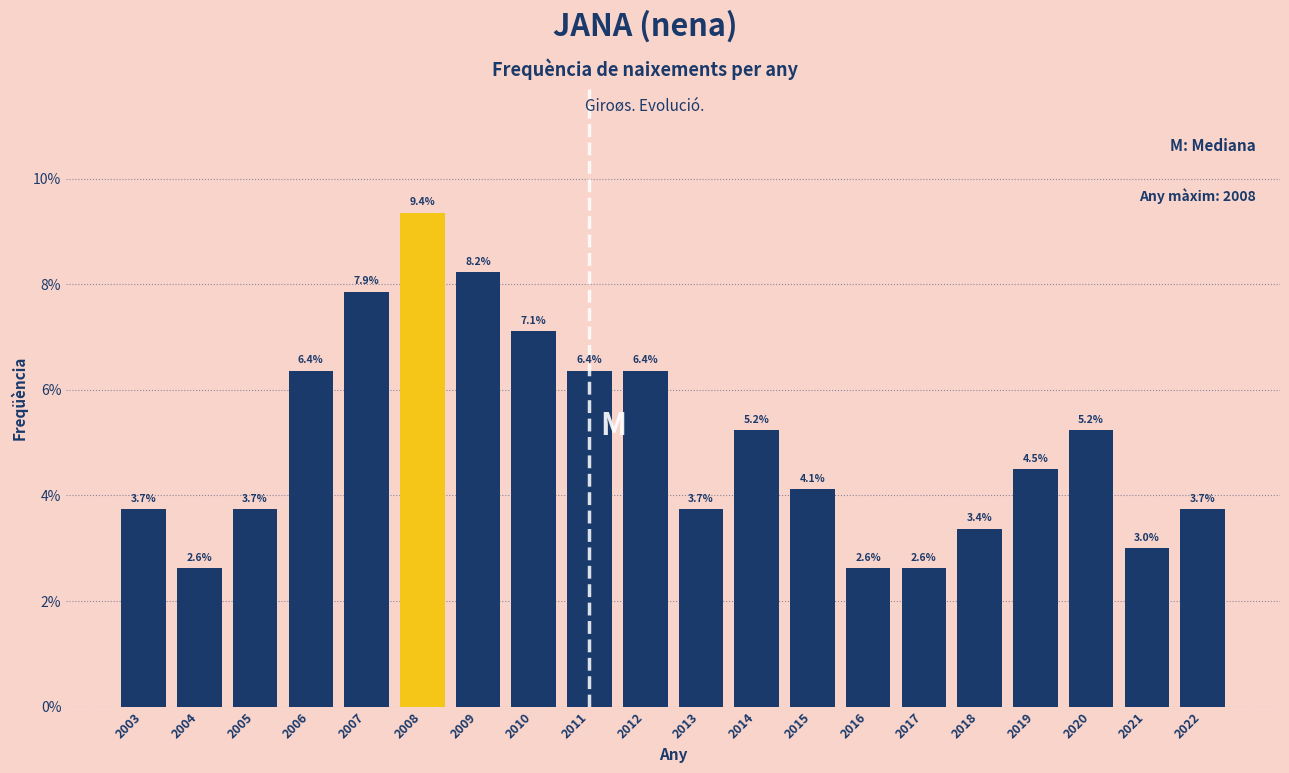

Reading left to right, extract all data points from this chart.

2003=3.7	2004=2.6	2005=3.7	2006=6.4	2007=7.9	2008=9.4	2009=8.2	2010=7.1	2011=6.4	2012=6.4	2013=3.7	2014=5.2	2015=4.1	2016=2.6	2017=2.6	2018=3.4	2019=4.5	2020=5.2	2021=3.0	2022=3.7